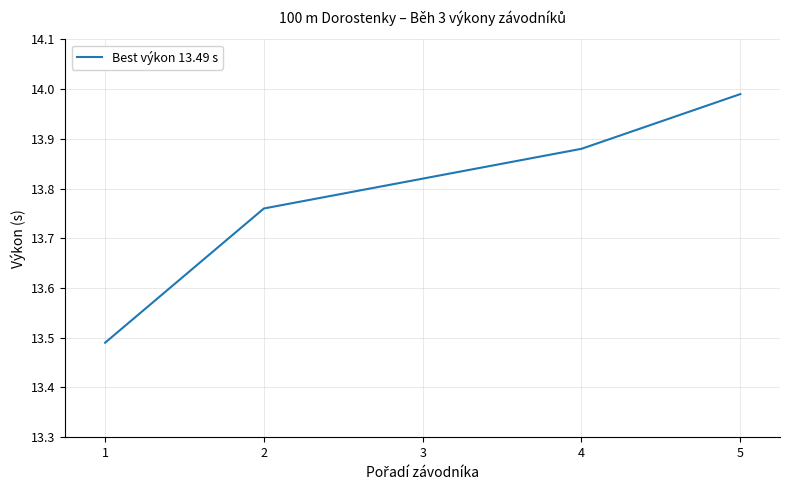

Which category has the lowest value across all series?

1